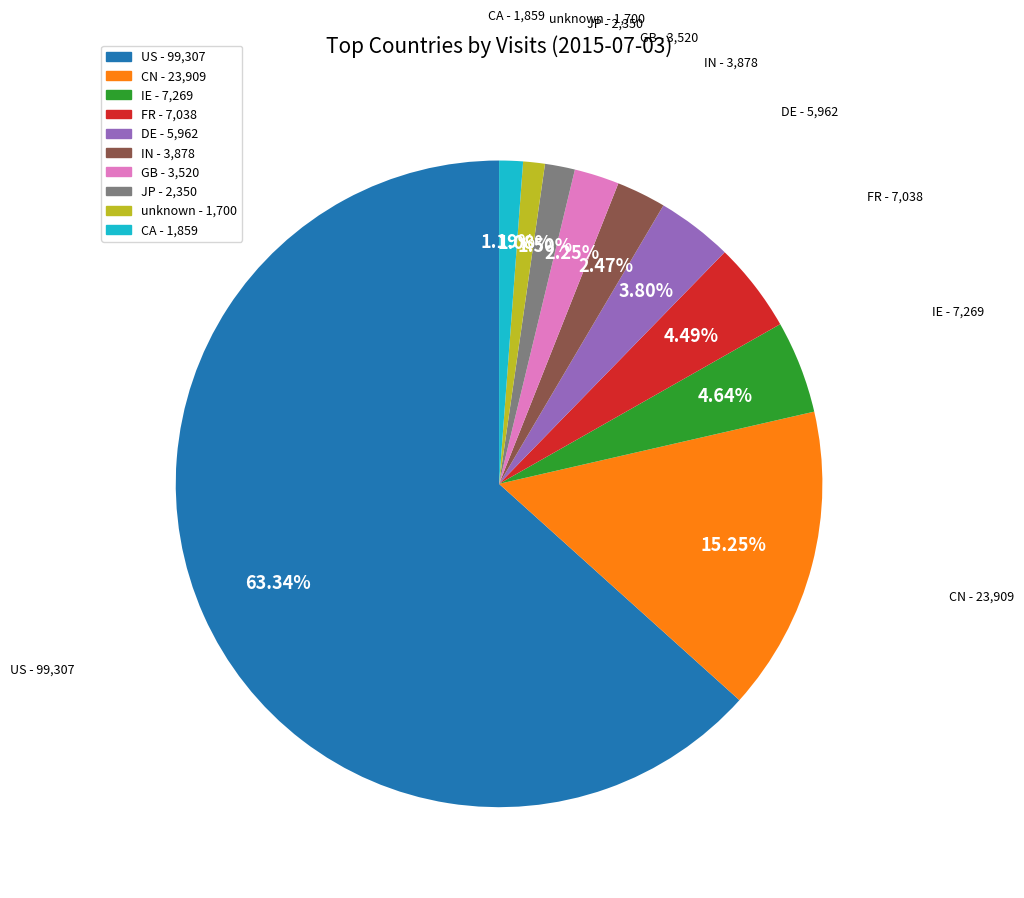

To the nearest percent, what is the combined percentage of GB and CA?

3%